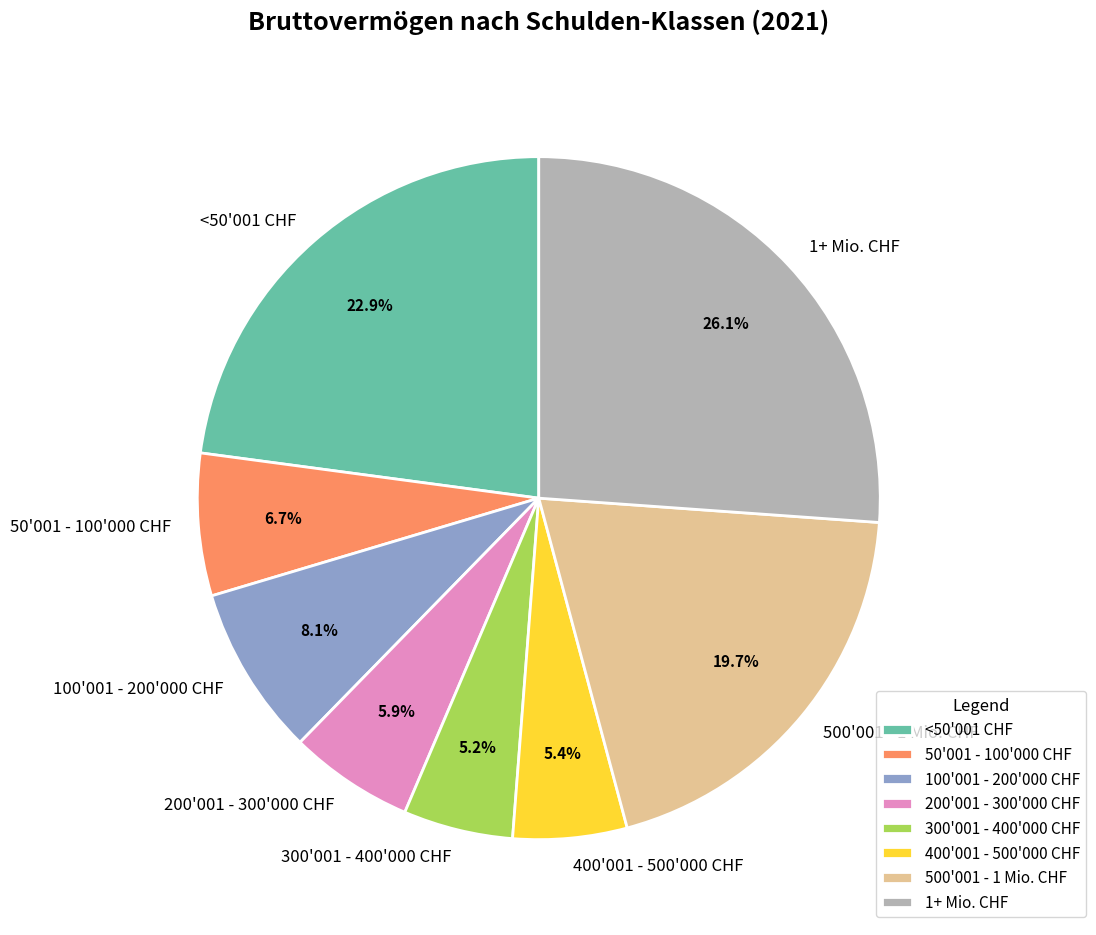

To the nearest percent, what is the difference between the largest and smallest slice percentages?

21%